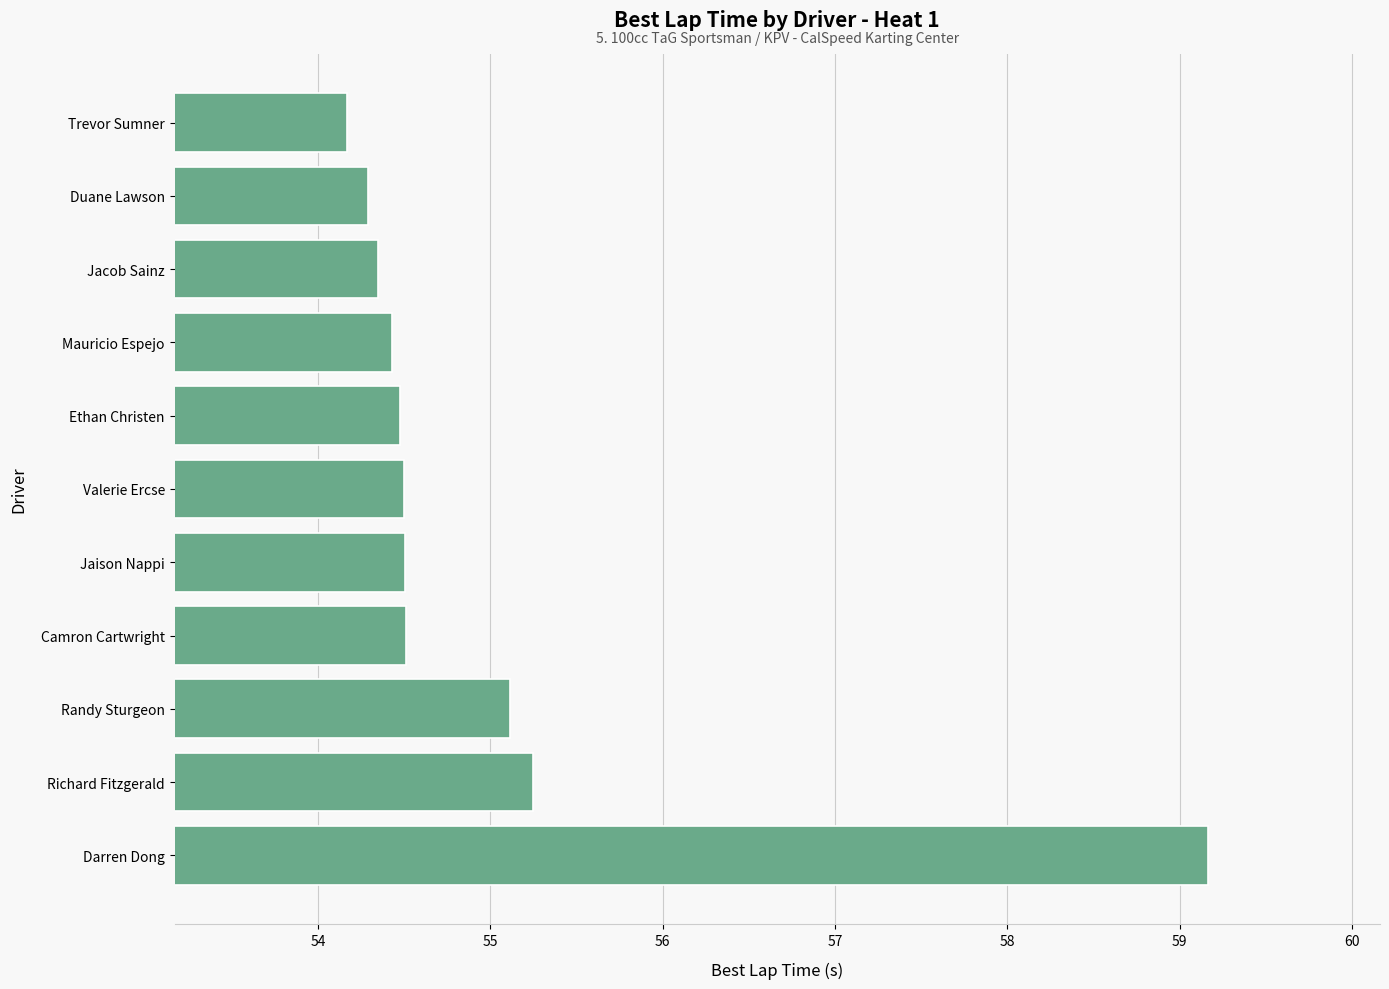

What is the sum of all values?

604.7